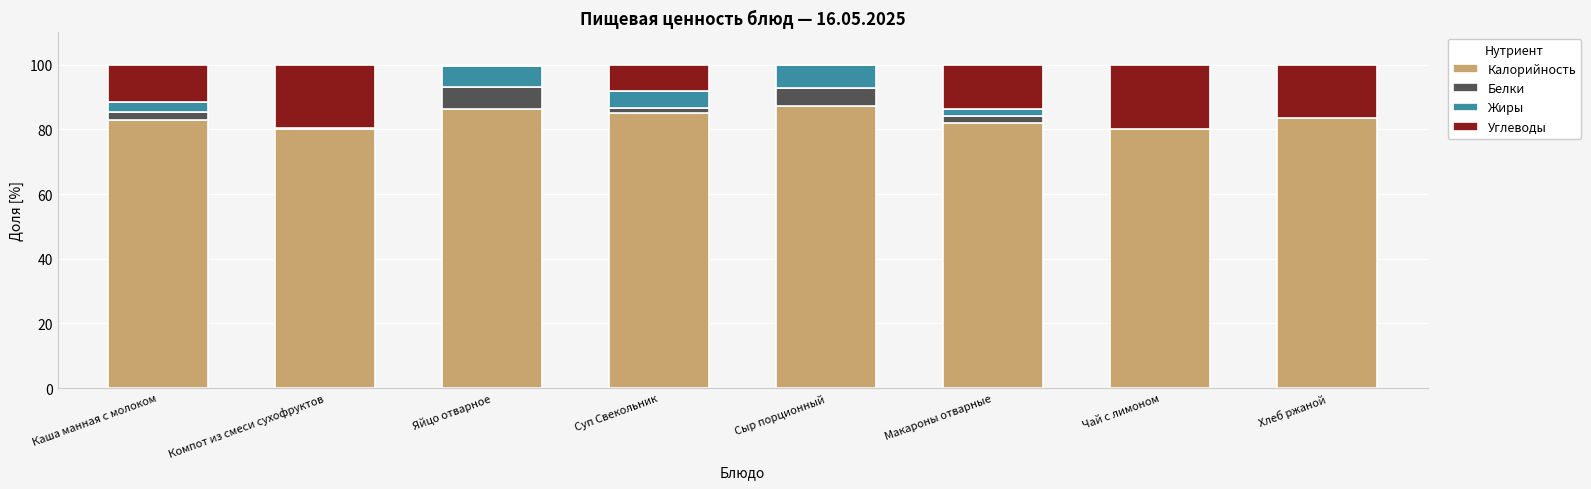

What is the maximum value for Калорийность?

87.4